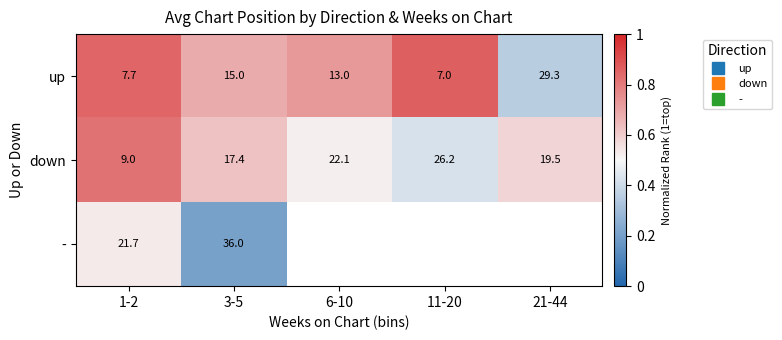

Count the number of categories in the chart.

5